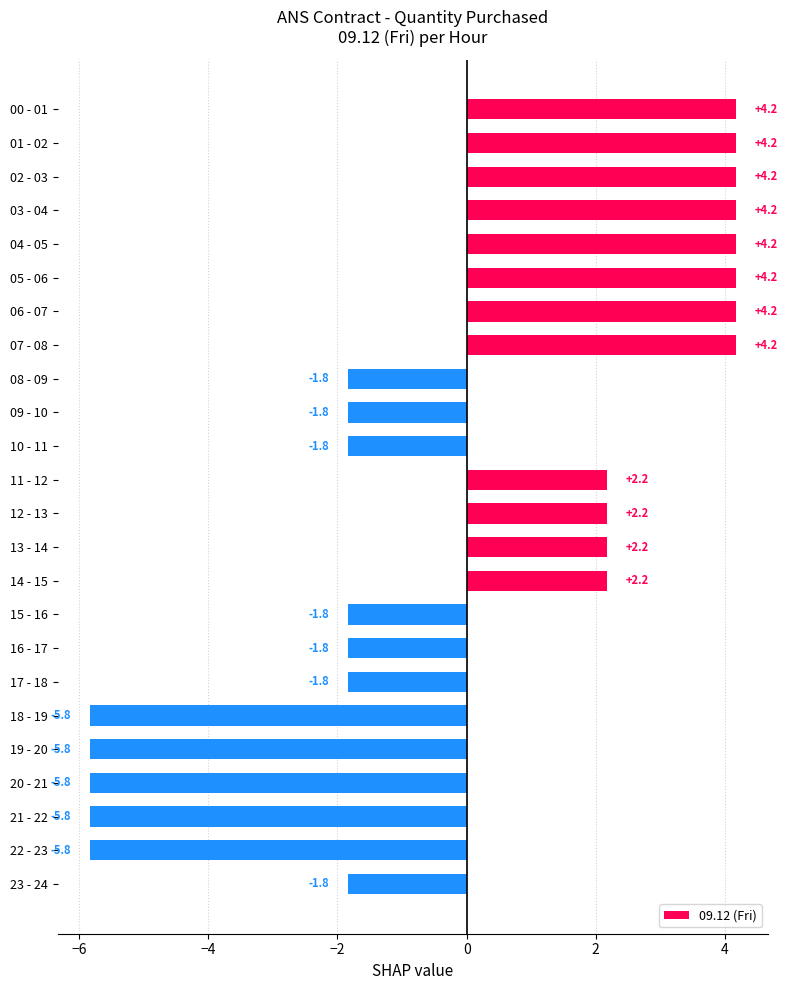

What is the difference between the second highest and minimum values?

10.0